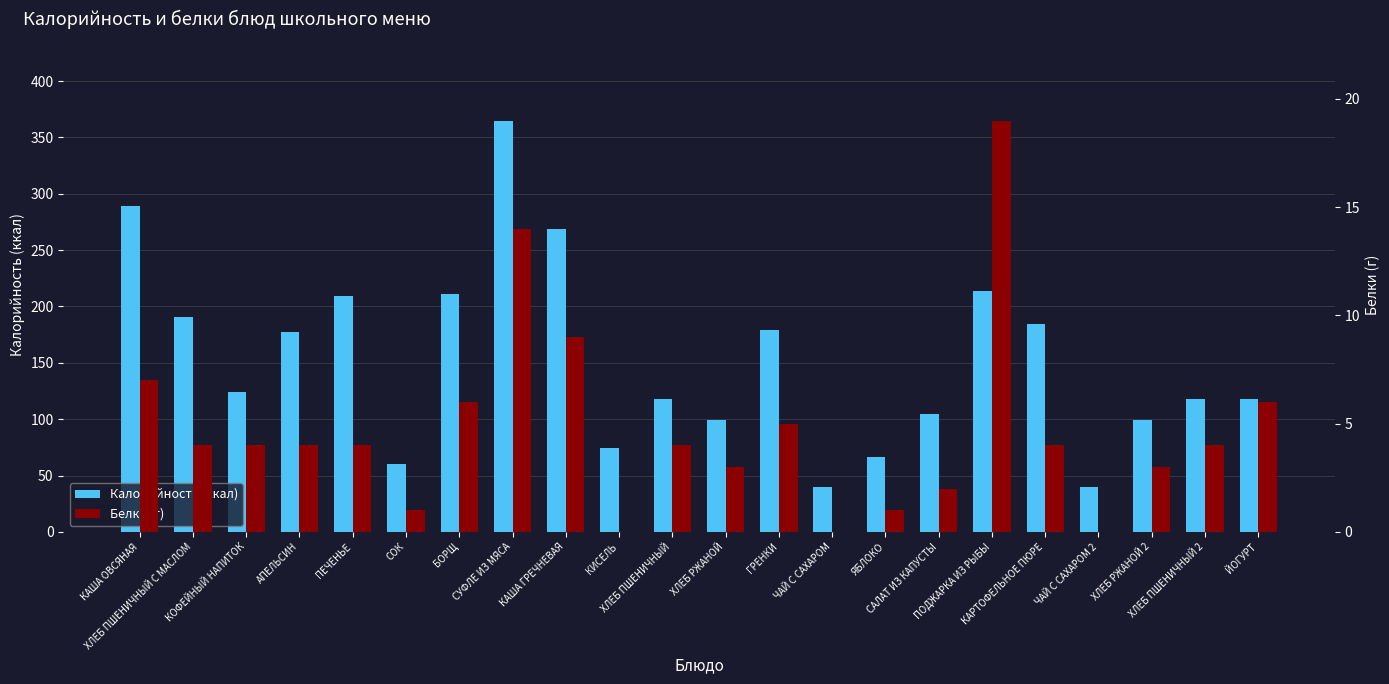

How many bars are there in each group?

2